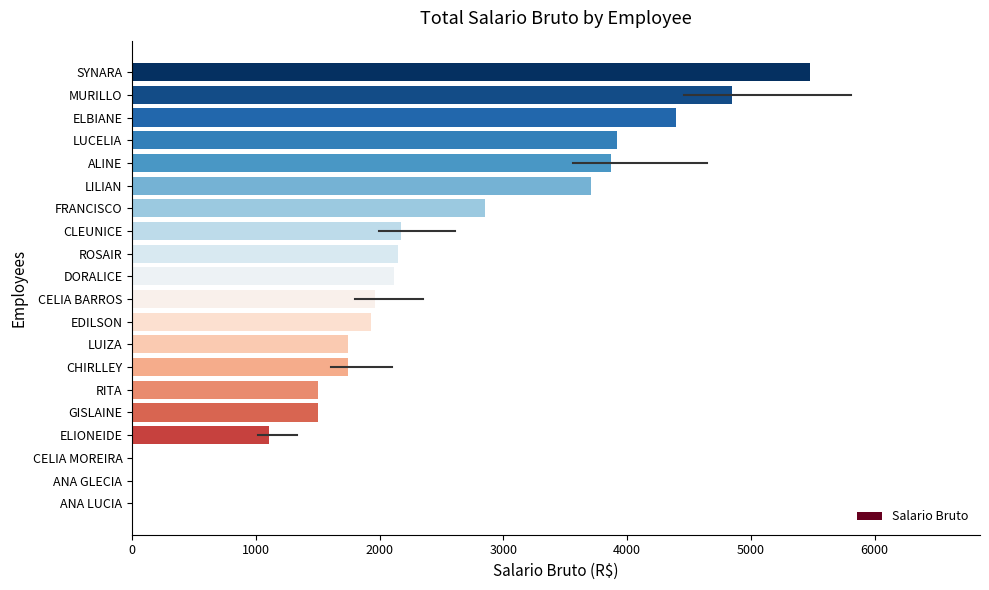

At which label is the value closest to 2740?

FRANCISCO